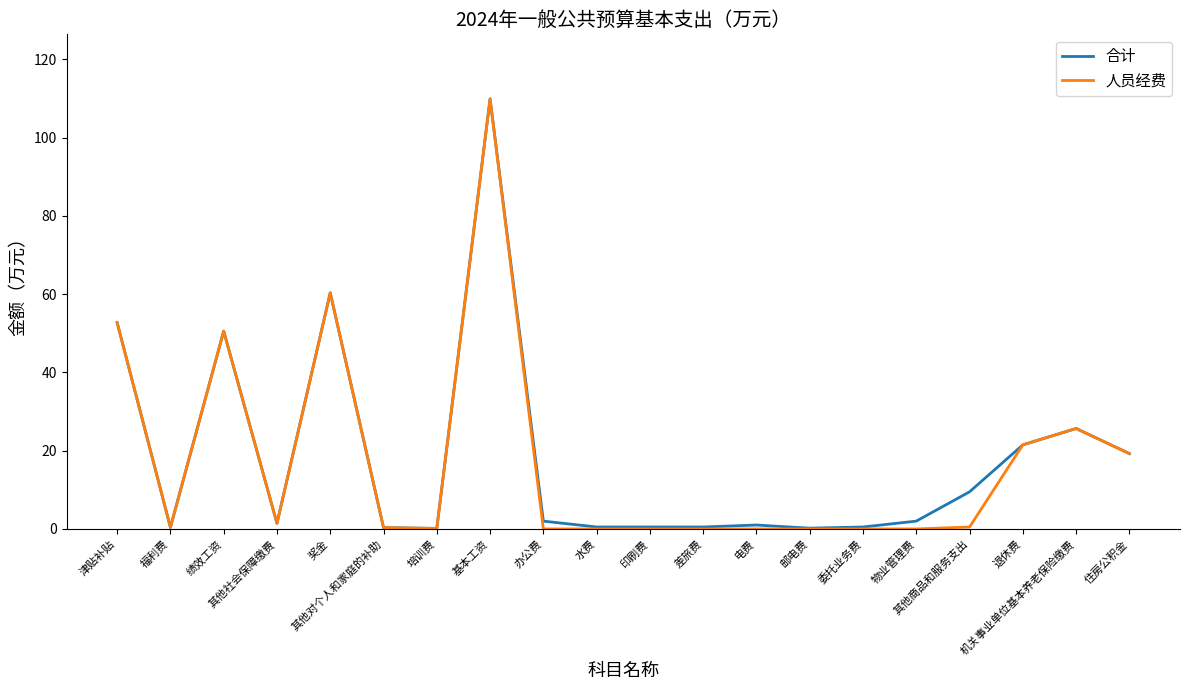

What are all the series names shown in the legend?

合计, 人员经费